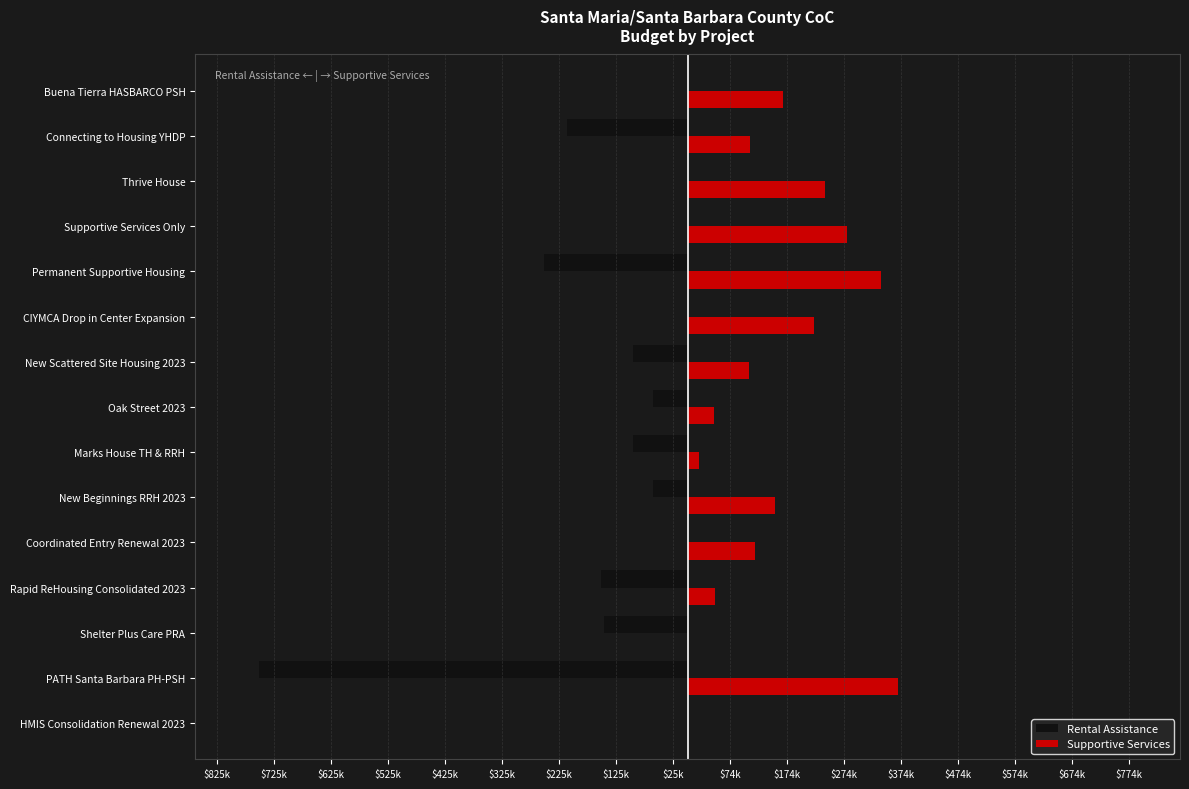

What are all the series names shown in the legend?

Rental Assistance, Supportive Services